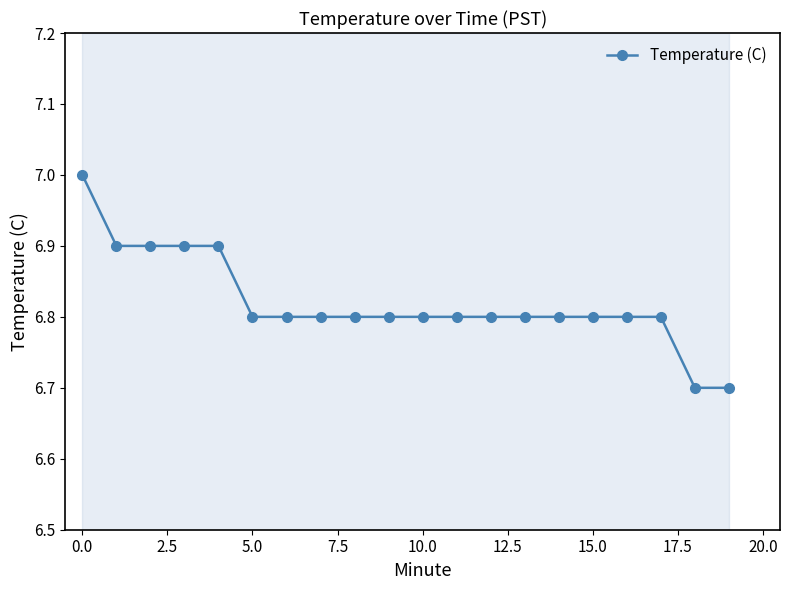

What is the average value?

6.8